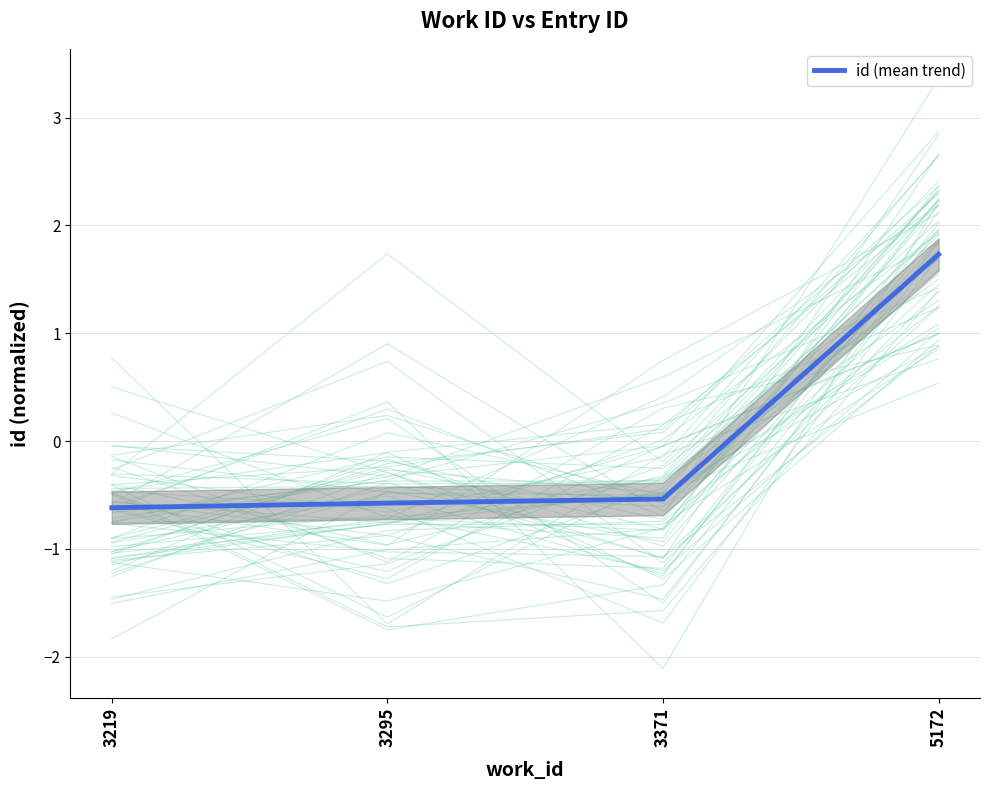

The chart shows a value of 0.7 at 5172. True or false?

False